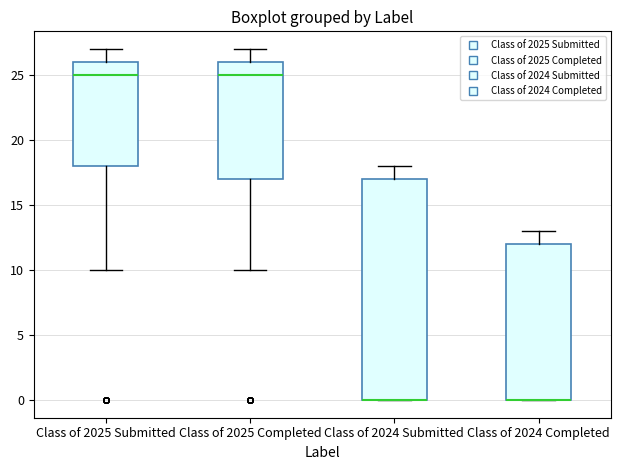

Reading left to right, transcribe this box plot: for each box, give where its median line is, the range the box spans, and where its two whiskers end, as read against the y-axis. The values are not printed on the chart, so give them approximately, as read against the axis.

Class of 2025 Submitted: median 25, box 18 to 26, whiskers 10 to 27
Class of 2025 Completed: median 25, box 17 to 26, whiskers 10 to 27
Class of 2024 Submitted: median 0 (drawn on the box's lower edge), box 0 to 17, whiskers 0 to 18
Class of 2024 Completed: median 0 (drawn on the box's lower edge), box 0 to 12, whiskers 0 to 13